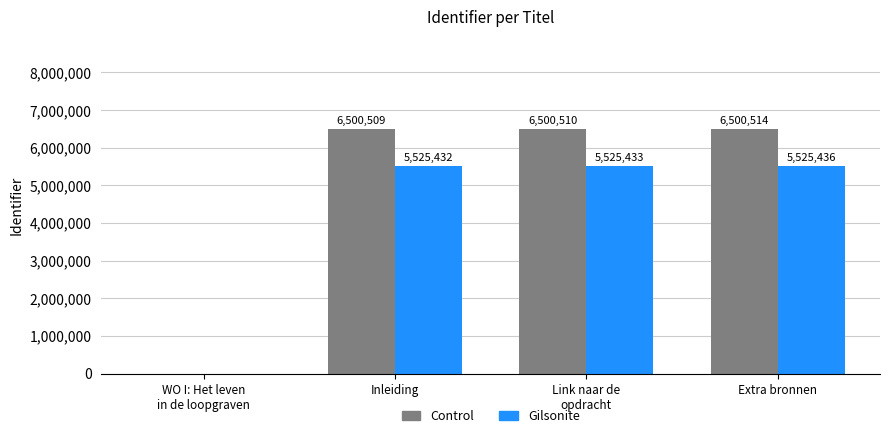

The Gilsonite series shows 3004444.0 at Inleiding. True or false?

False